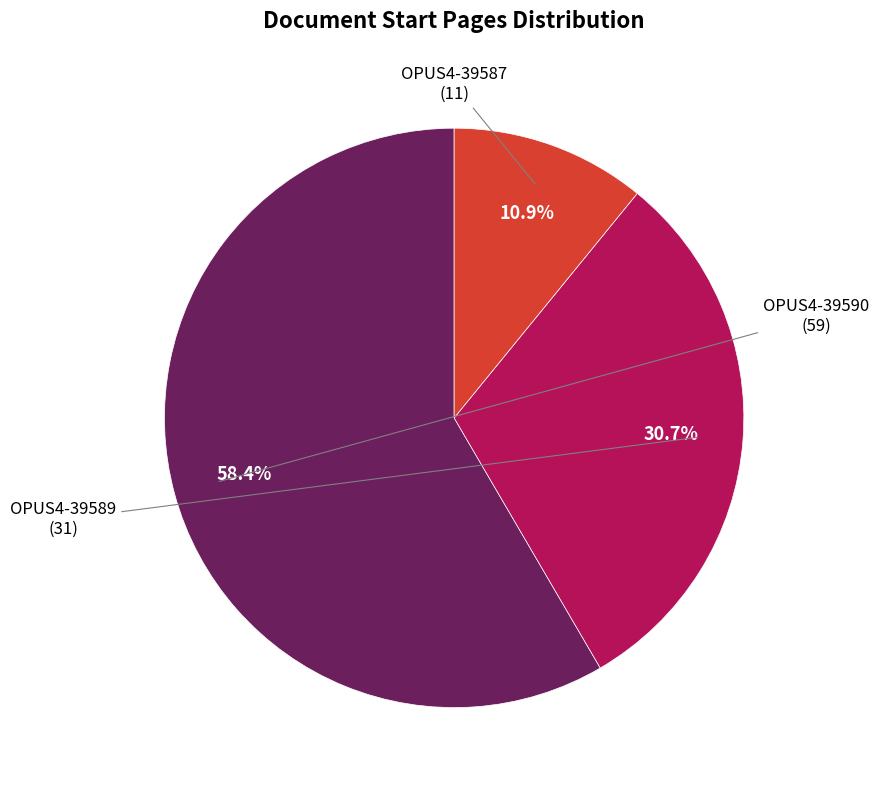

To the nearest percent, what is the average slice percentage?

33%